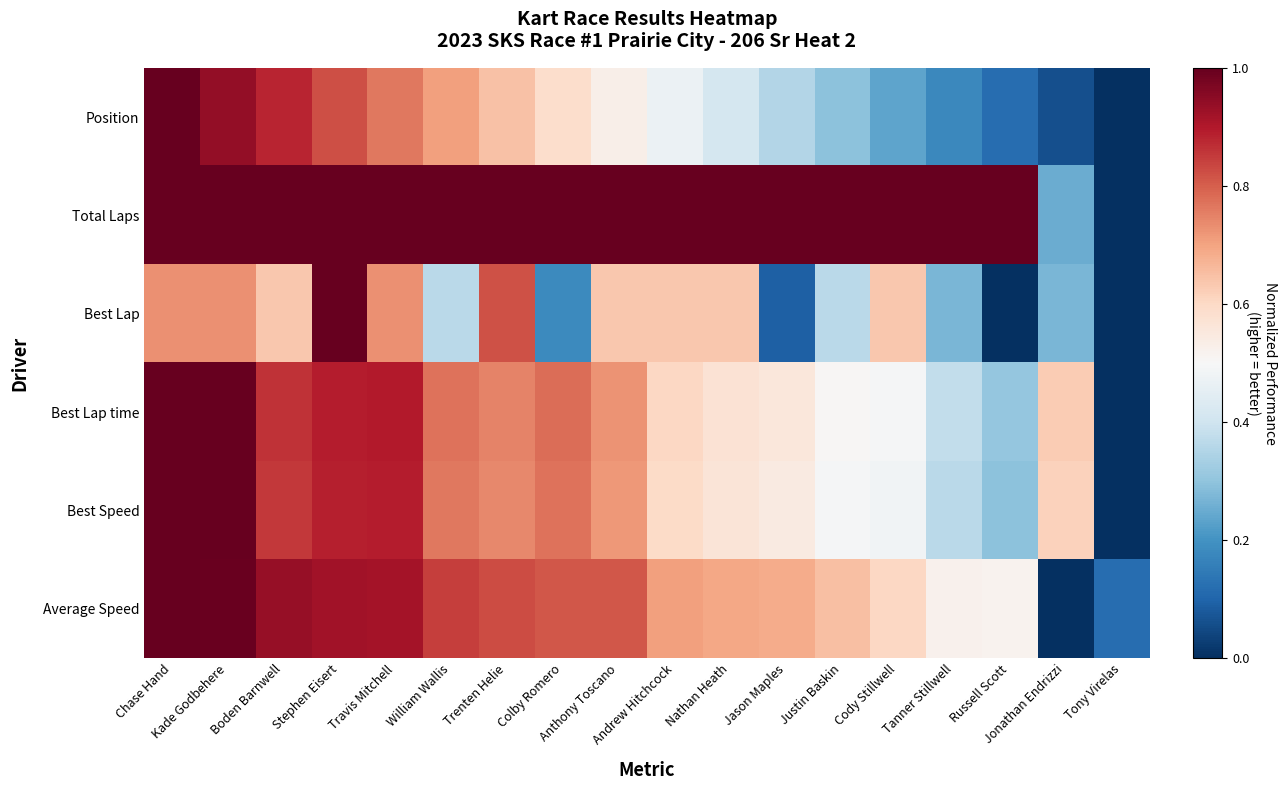

Rank the series by their maximum value, from lowest to highest.

Position, Total Laps, Best Lap, Best Lap time, Best Speed, Average Speed